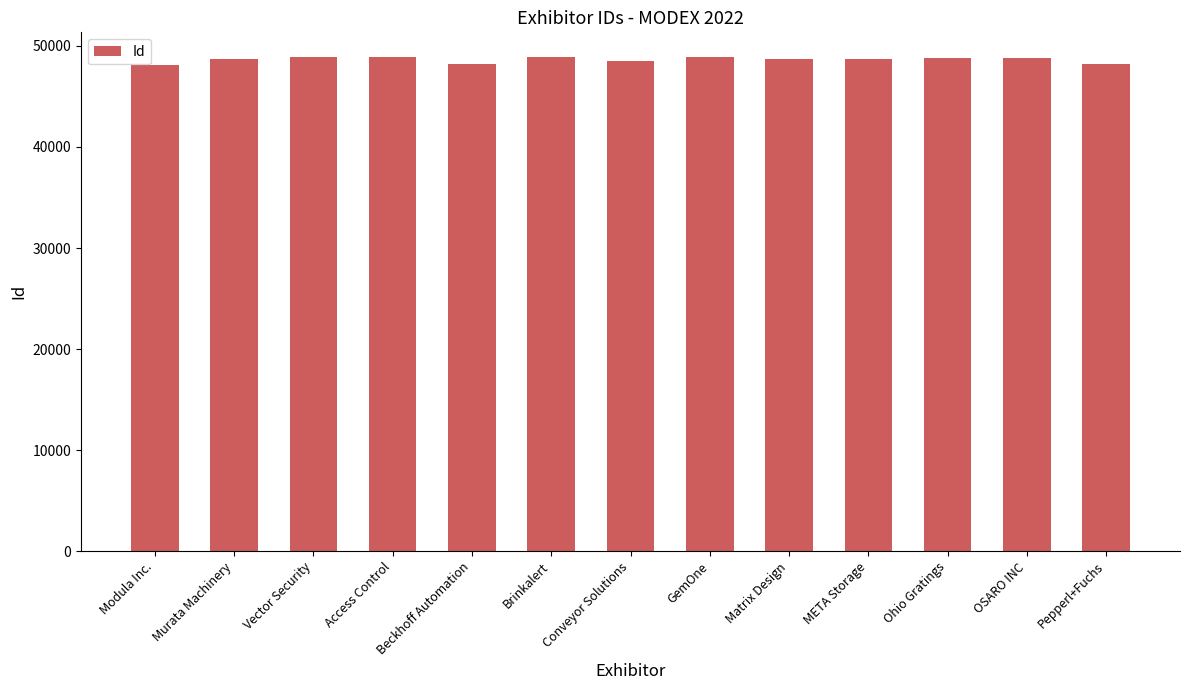

What is the label of the 9th bar from the left?

Matrix Design